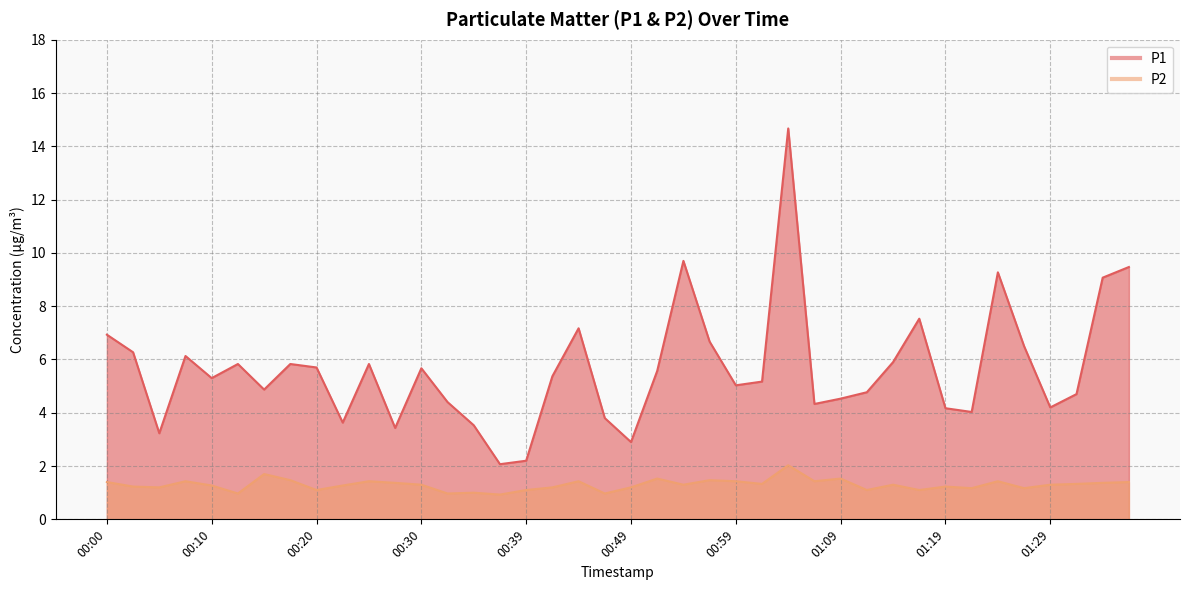

Which series has the largest total across all categories?

P1